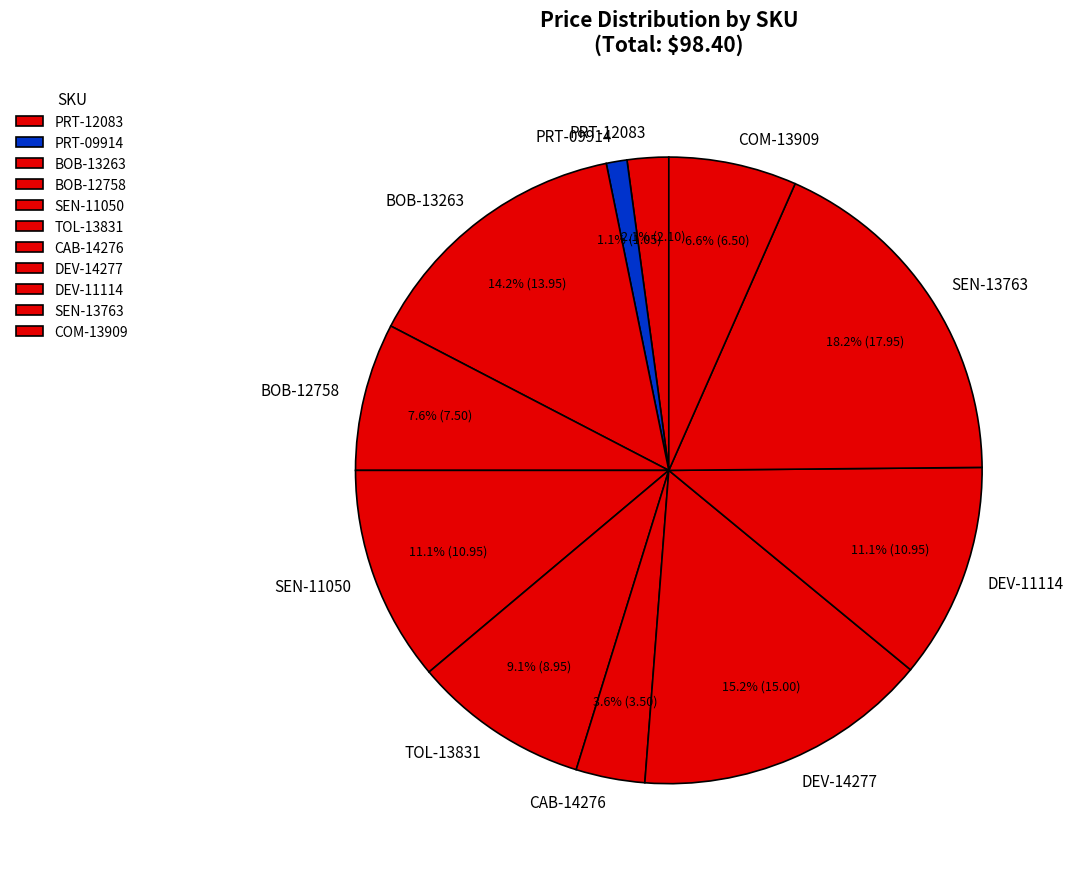

To the nearest percent, what is the combined percentage of DEV-11114 and PRT-12083?

13%